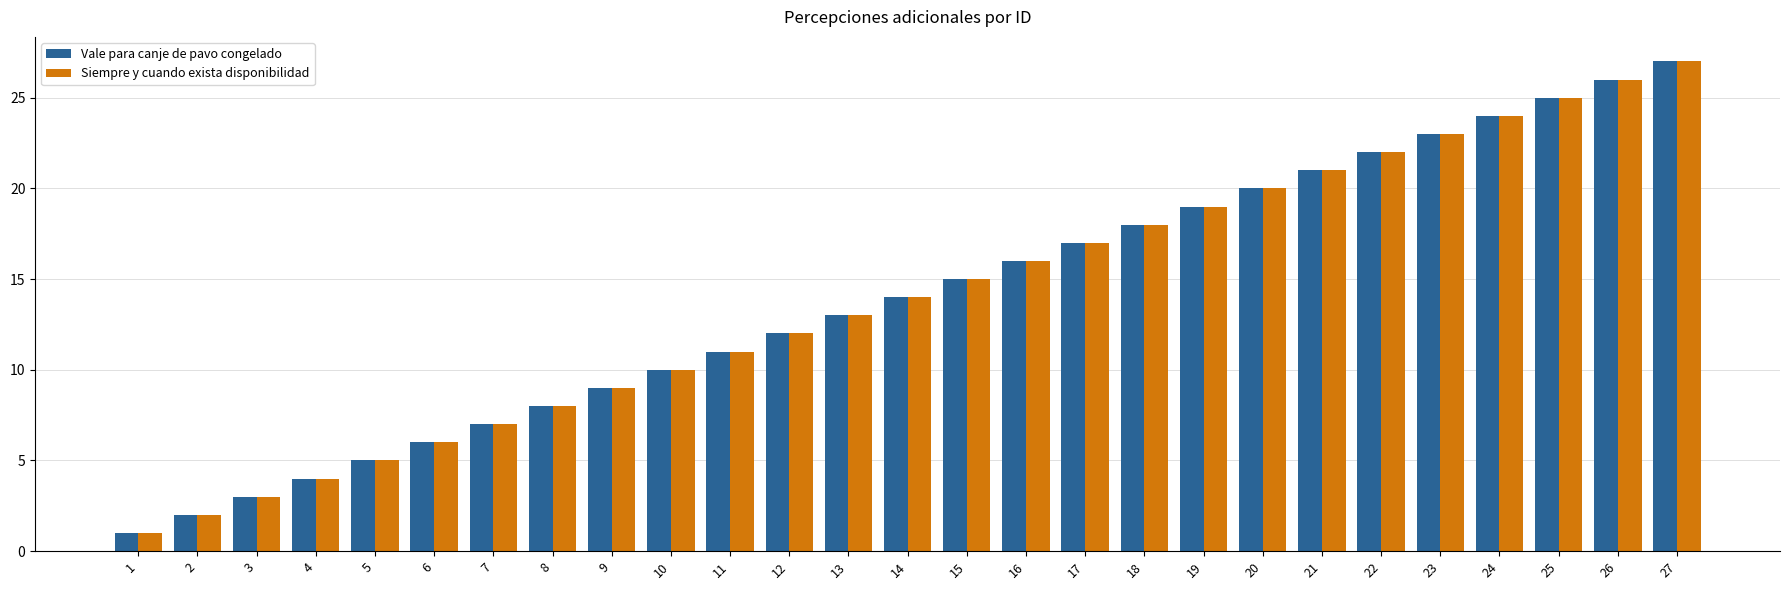

Which category has the highest value in the Siempre y cuando exista disponibilidad series?

27